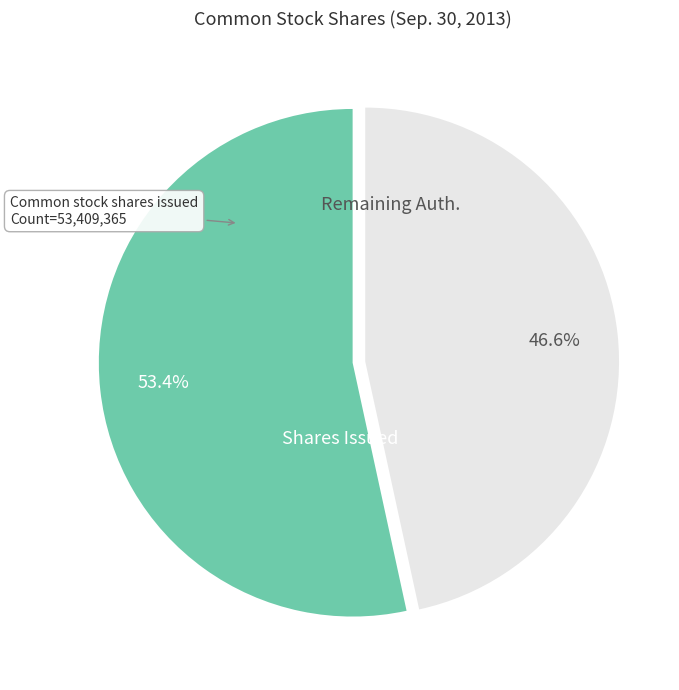

Is there any slice that represents more than half of the pie?

Yes